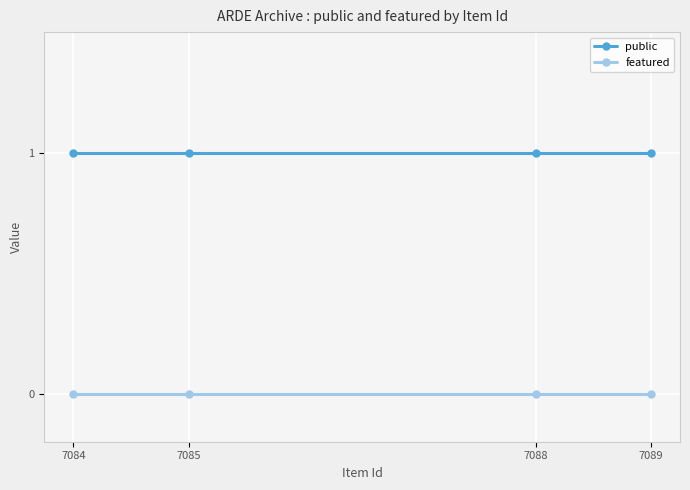

Reading left to right, list all the values displayed in this chart.

public: 7084=1	7085=1	7088=1	7089=1
featured: 7084=0	7085=0	7088=0	7089=0